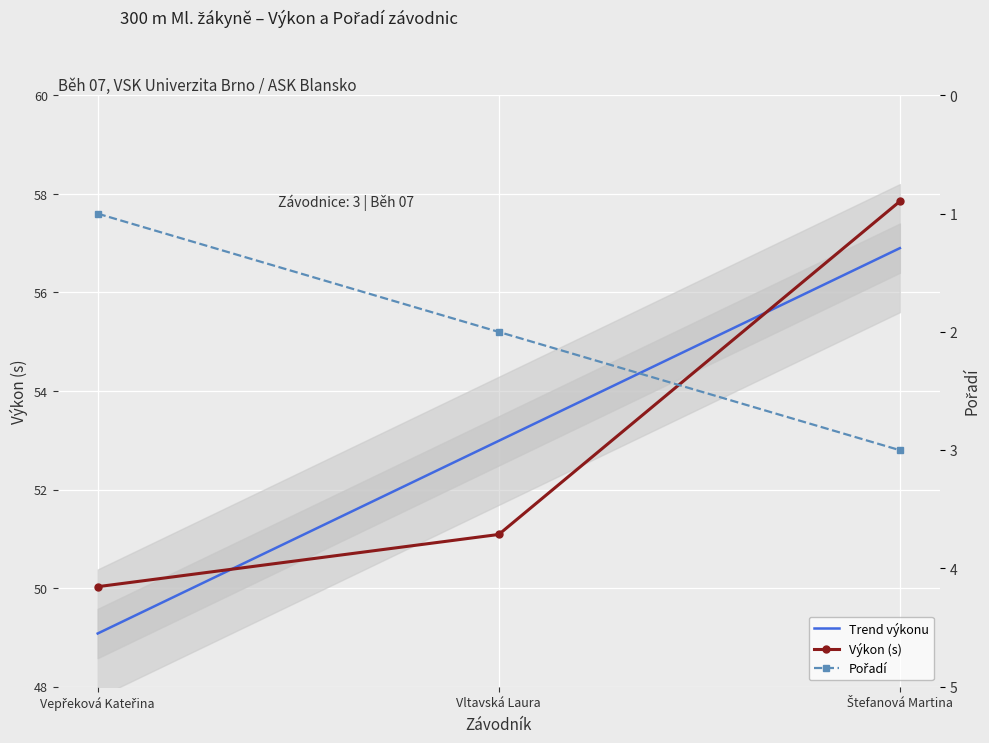

Rank the series at Vltavská Laura from highest to lowest value.

Výkon, Pořadí